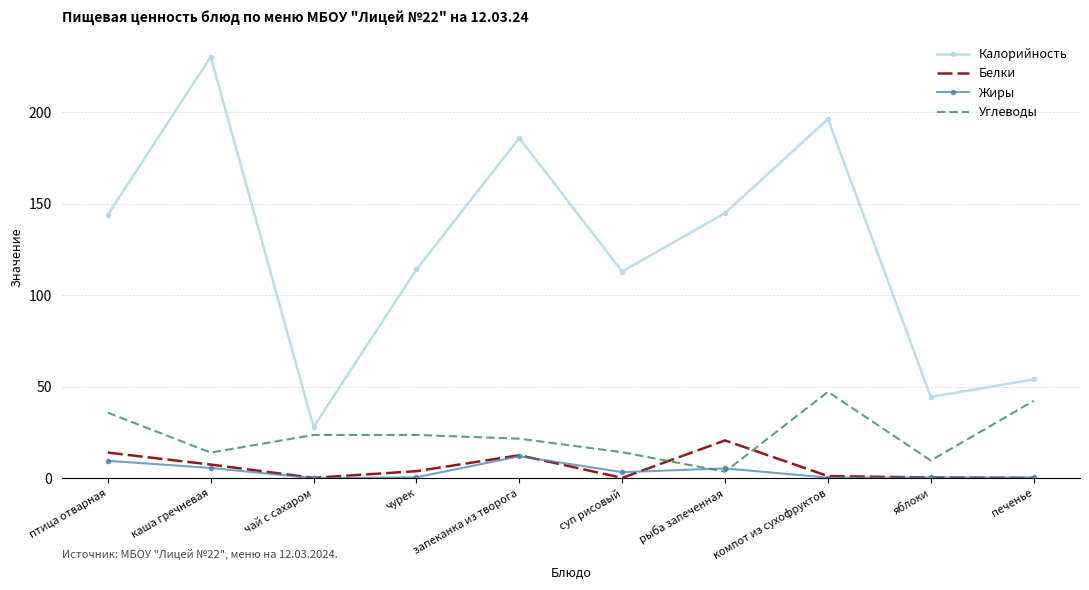

True or false: Калорийность and Белки intersect in this chart.

False